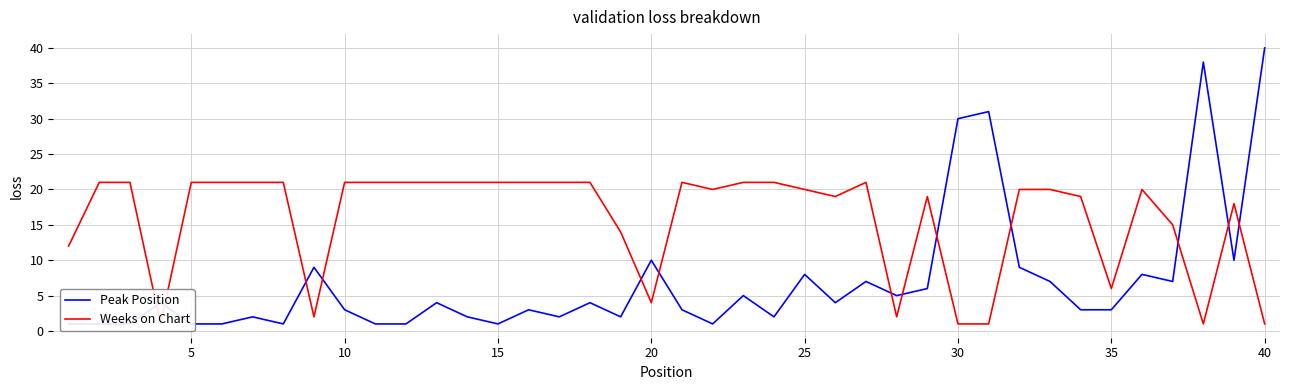

True or false: Peak Position has more than 0 points higher than both neighbors.

True